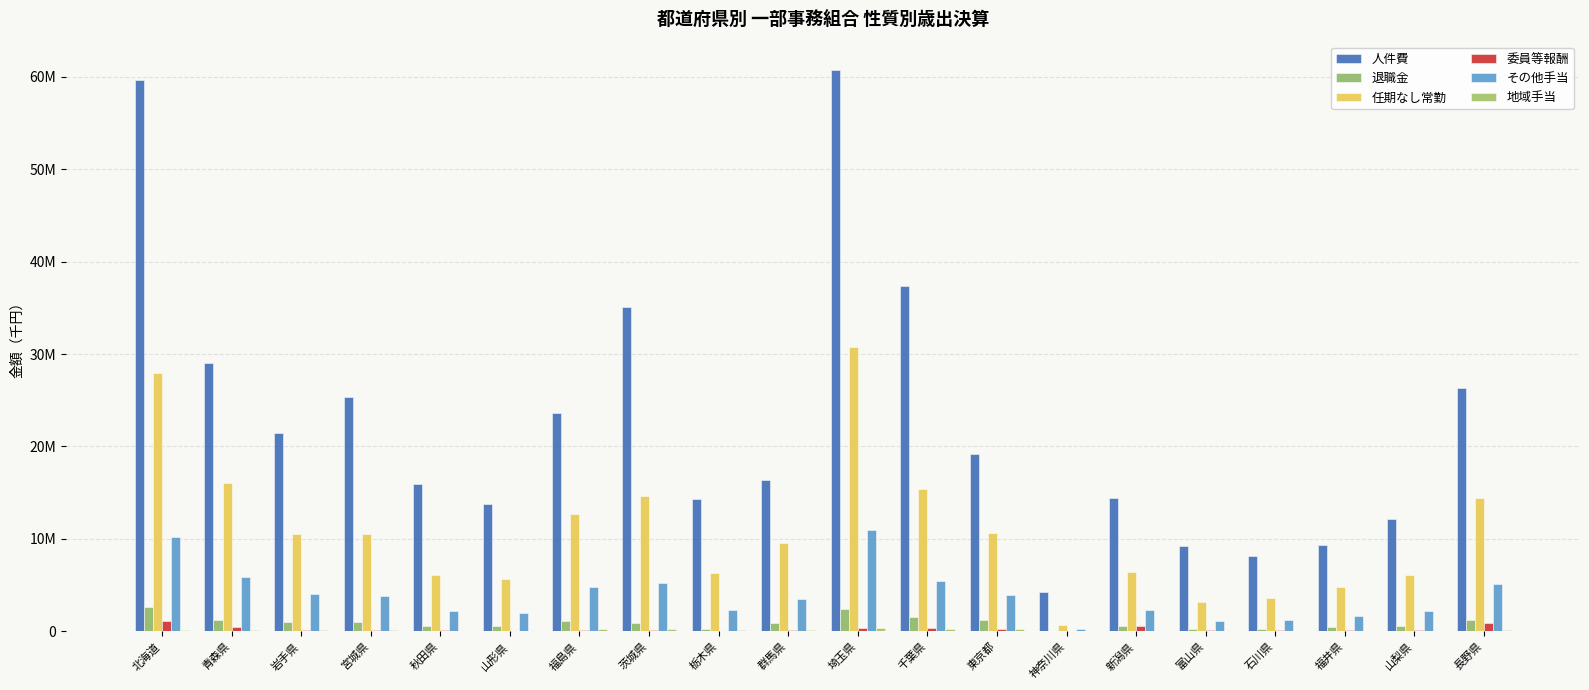

Are the bars horizontal?

No